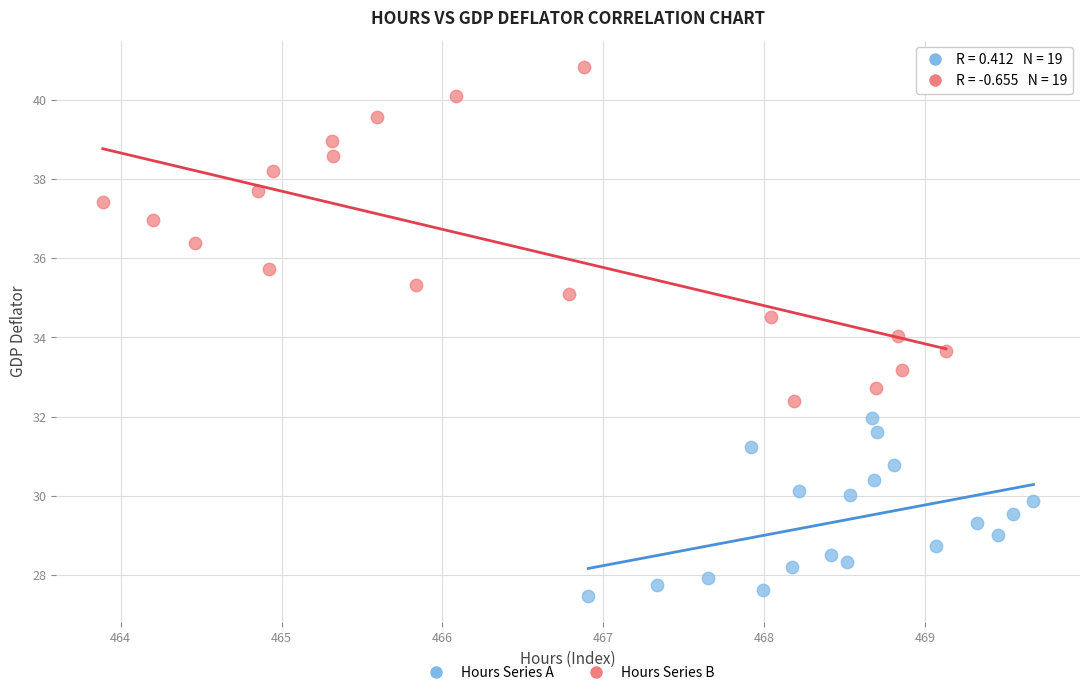

What are all the series names shown in the legend?

Hours Series A, Hours Series B